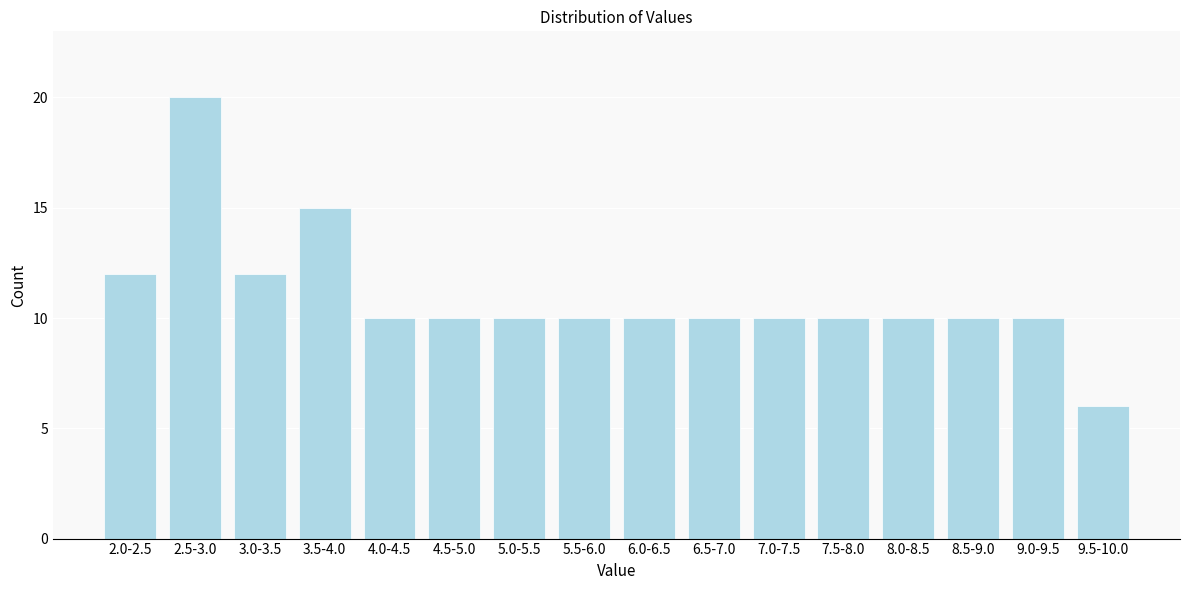

Reading right to left, what are all the values shown in this chart?

9.5-10.0=6	9.0-9.5=10	8.5-9.0=10	8.0-8.5=10	7.5-8.0=10	7.0-7.5=10	6.5-7.0=10	6.0-6.5=10	5.5-6.0=10	5.0-5.5=10	4.5-5.0=10	4.0-4.5=10	3.5-4.0=15	3.0-3.5=12	2.5-3.0=20	2.0-2.5=12